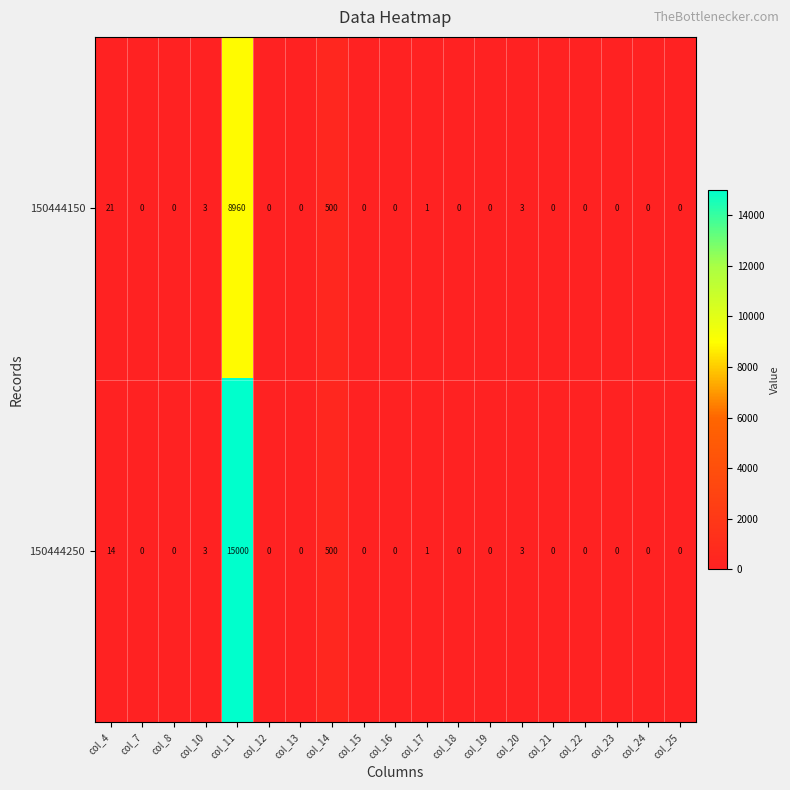

How many series are shown in this chart?

2